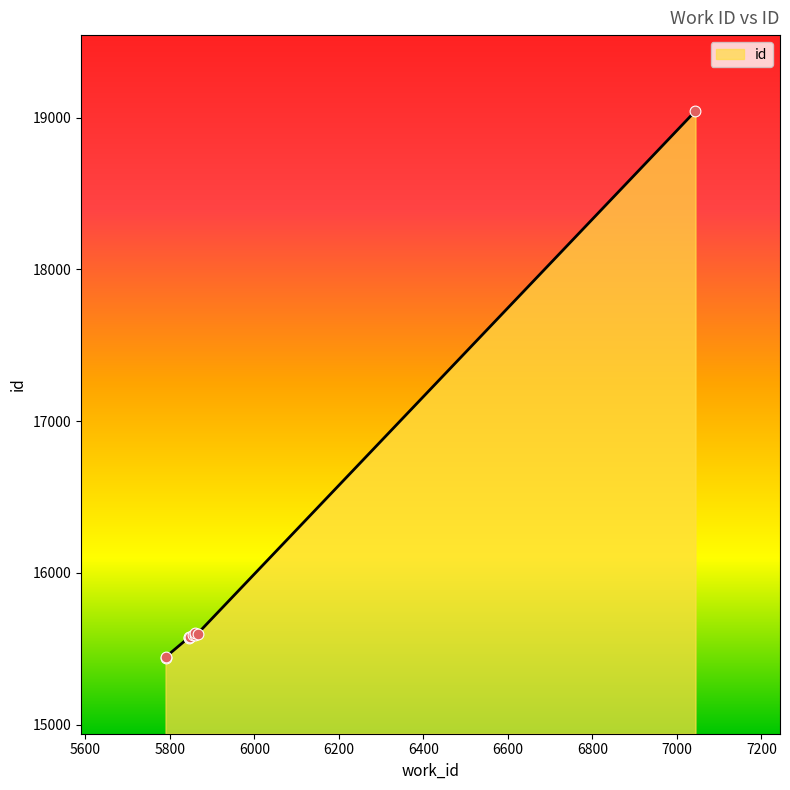

Approximately how many times larger is the value at 5856 compared to 7044?

0.8